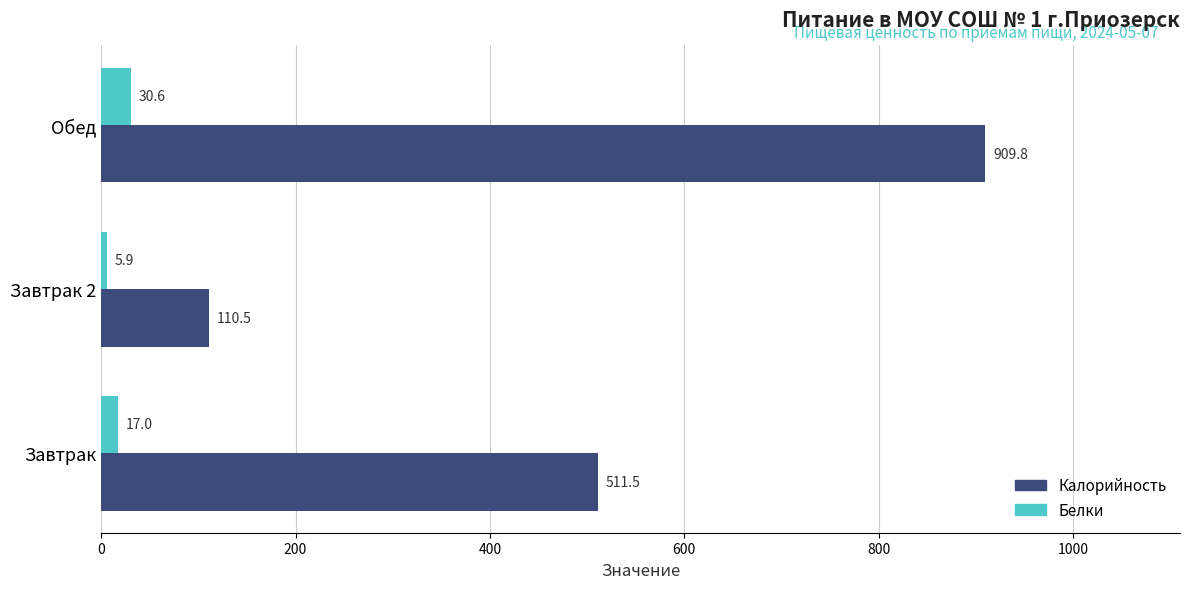

Which series has the largest total across all categories?

Калорийность